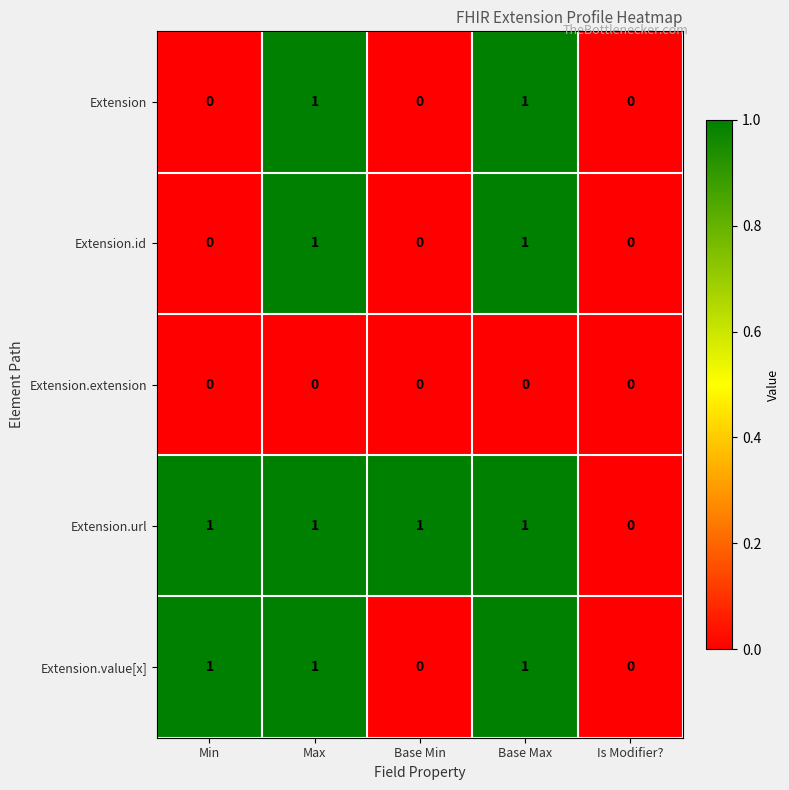

At which label does Extension.url reach its minimum?

Is Modifier?